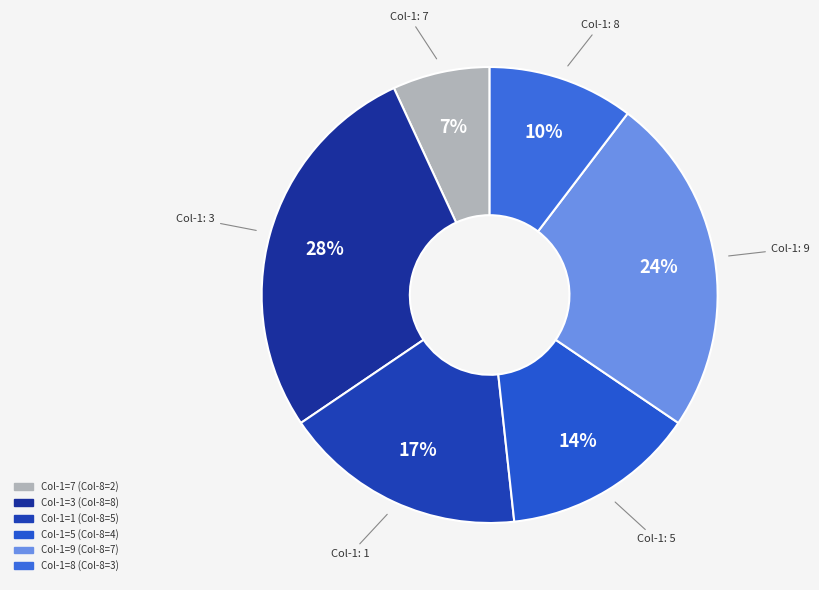

How many segments does this pie chart have?

6